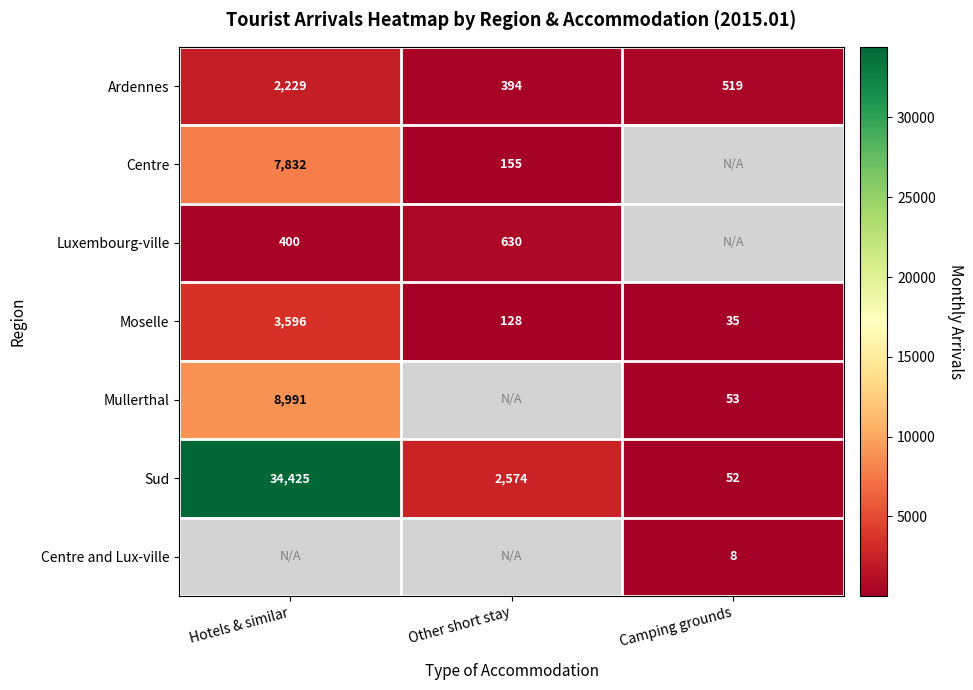

What is the average value of the Moselle series?

1253